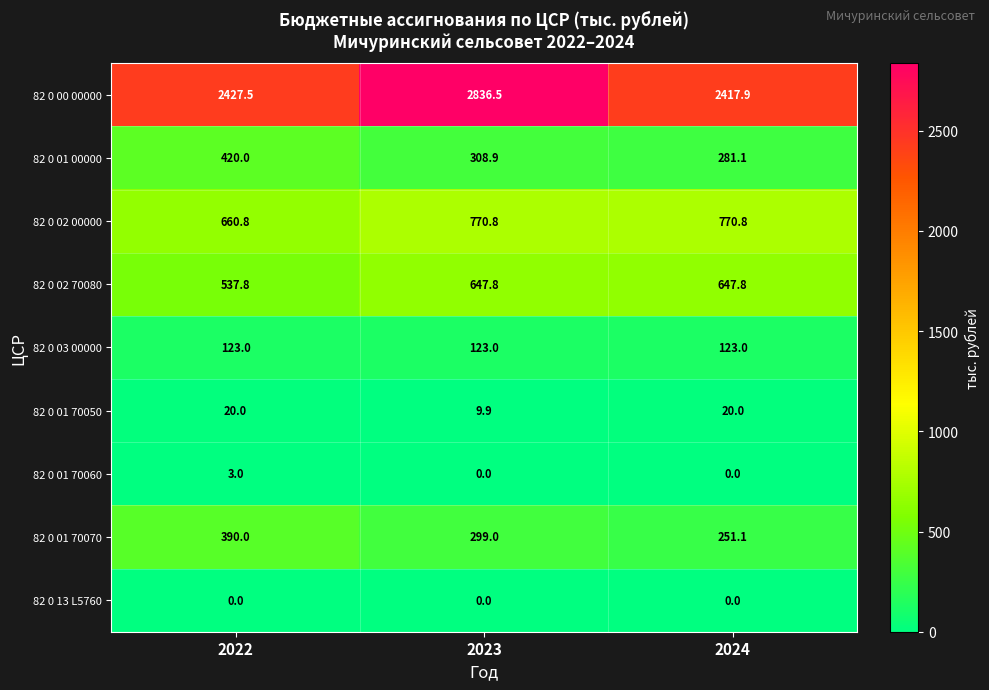

Reading left to right, extract all data points from this chart.

82 0 00 00000: 2022=2427.5	2023=2836.5	2024=2417.9
82 0 01 00000: 2022=420.0	2023=308.9	2024=281.1
82 0 02 00000: 2022=660.8	2023=770.8	2024=770.8
82 0 02 70080: 2022=537.8	2023=647.8	2024=647.8
82 0 03 00000: 2022=123.0	2023=123.0	2024=123.0
82 0 01 70050: 2022=20.0	2023=9.9	2024=20.0
82 0 01 70060: 2022=3.0	2023=0.0	2024=0.0
82 0 01 70070: 2022=390.0	2023=299.0	2024=251.1
82 0 13 L5760: 2022=0.0	2023=0.0	2024=0.0